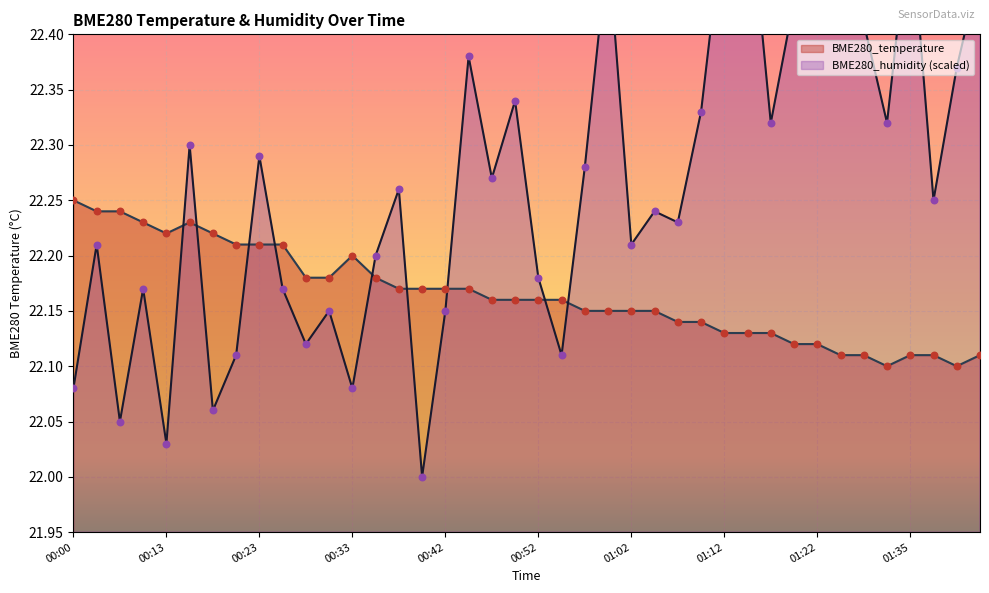

What is the total value across all series at 01:05?

44.4